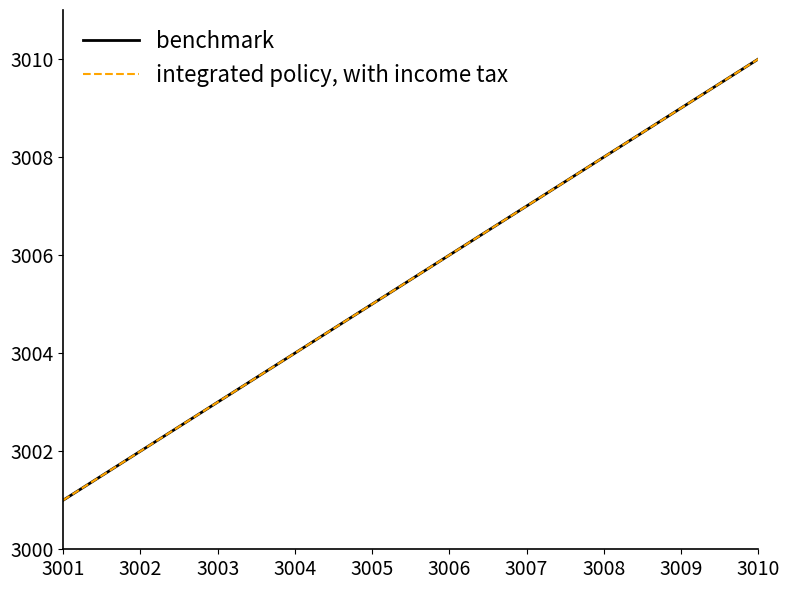

List the labels in order of integrated policy, with income tax value, smallest first.

3001, 3002, 3003, 3004, 3005, 3006, 3007, 3008, 3009, 3010